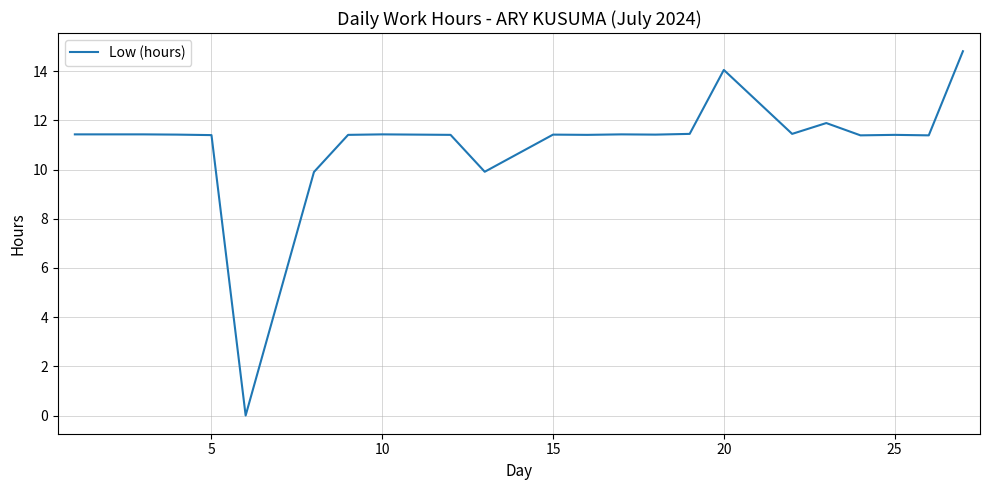

What is the difference between the maximum and minimum values?

14.8